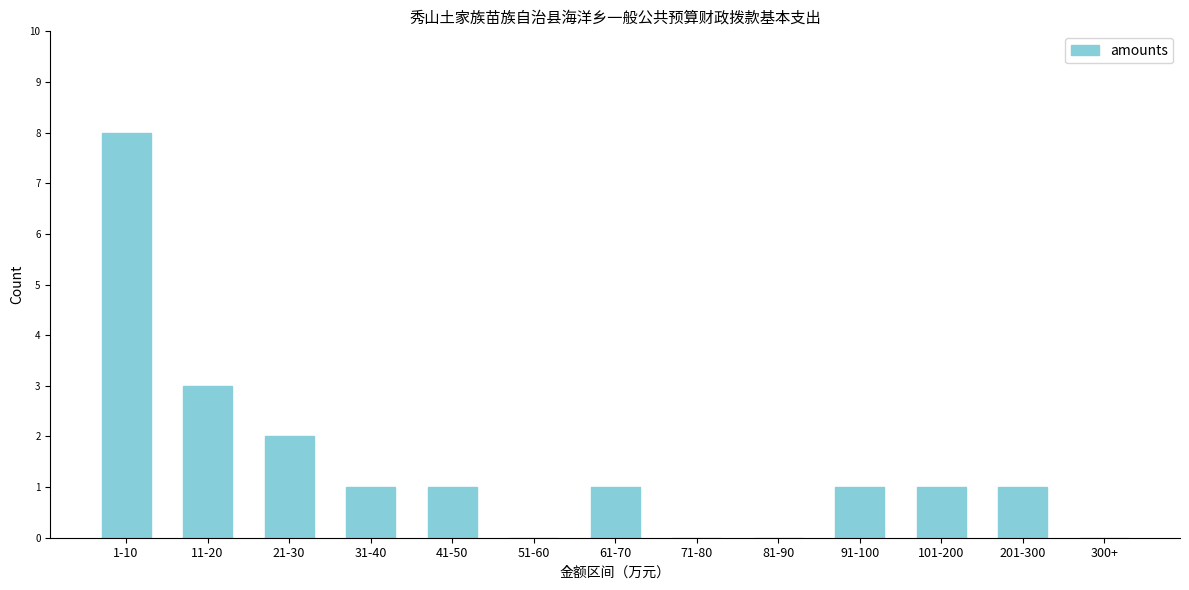

Reading left to right, extract all data points from this chart.

1-10=8	11-20=3	21-30=2	31-40=1	41-50=1	51-60=0	61-70=1	71-80=0	81-90=0	91-100=1	101-200=1	201-300=1	300+=0